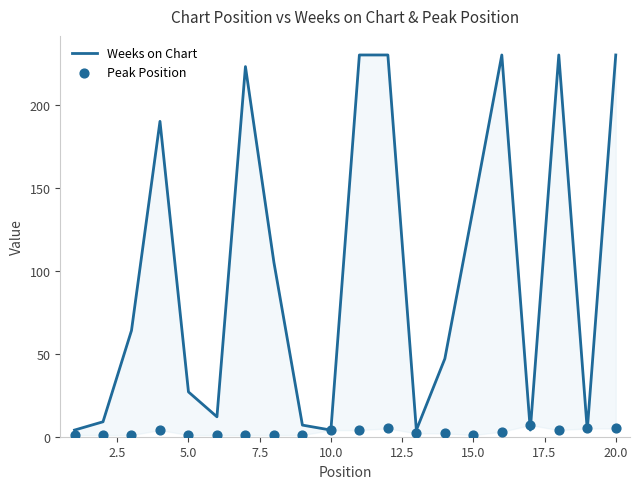

What are all the series names shown in the legend?

Weeks on Chart, Peak Position